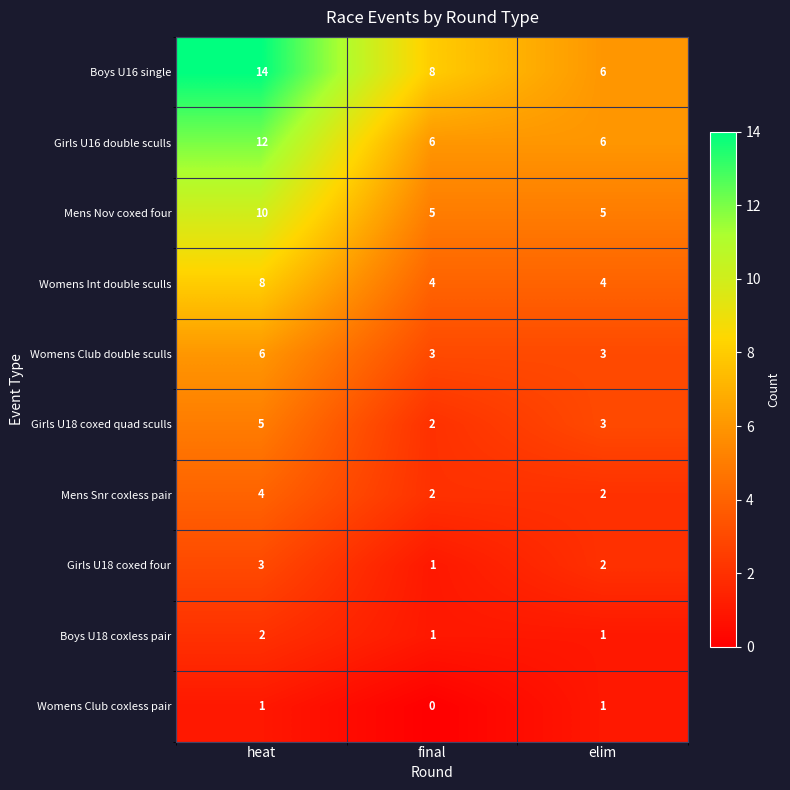

Where does the Boys U16 single series first go above 8?

heat